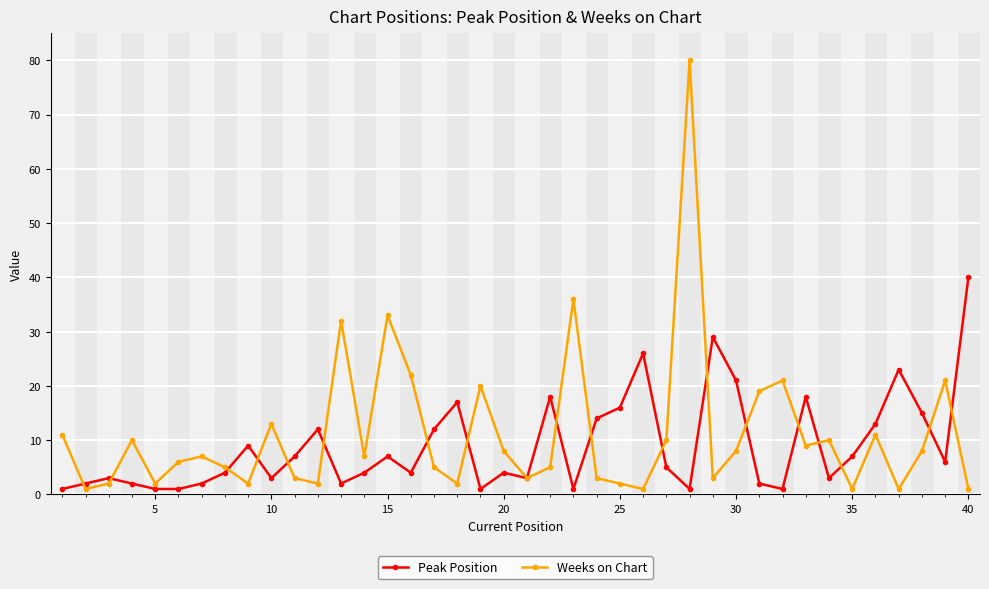

What is the sum of all Peak Position values?

360